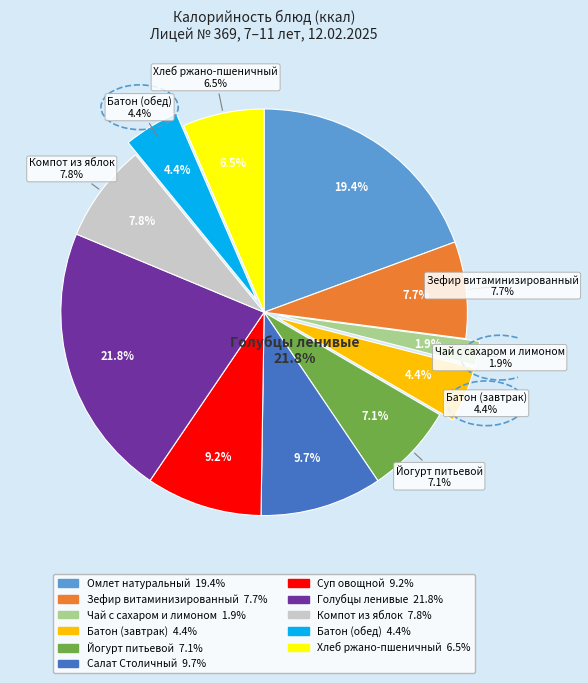

The Батон (обед) slice represents 15% of the pie. True or false?

False